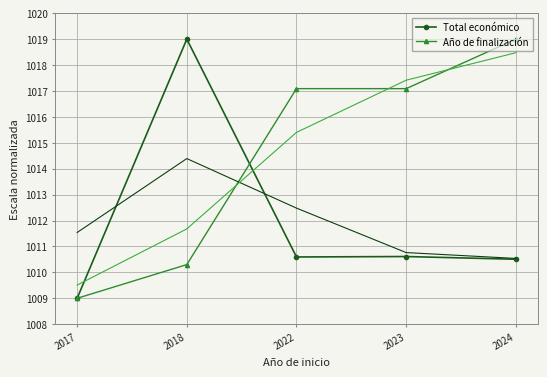

True or false: Total económico has a value of 1010.6 at 2022.

True